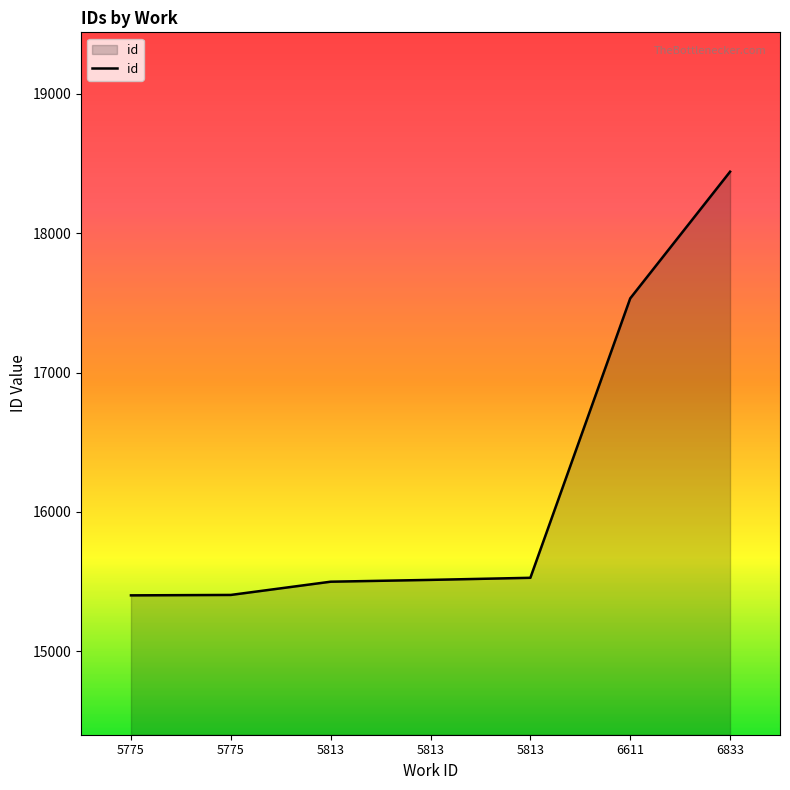

Does the chart have visible grid lines?

No